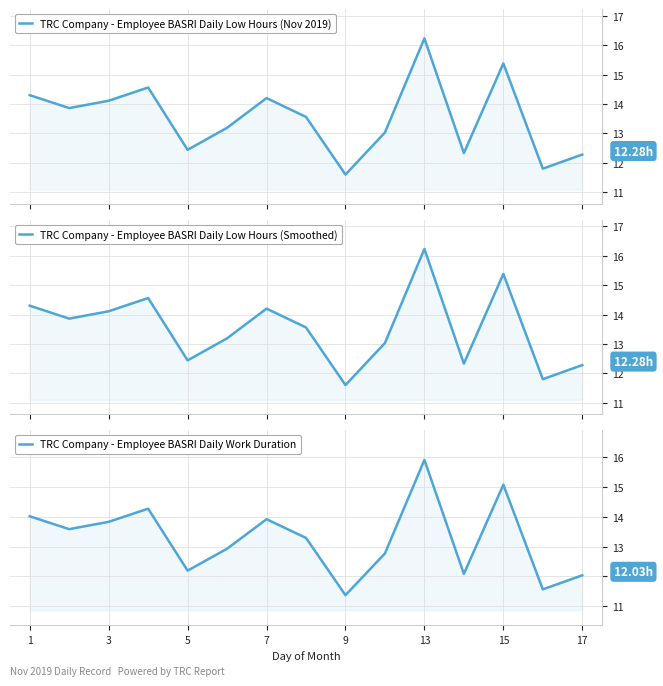

List the series in order of their peak value, lowest first.

TRC Company - Employee BASRI Daily Work Duration, TRC Company - Employee BASRI Daily Low Hours (Nov 2019), TRC Company - Employee BASRI Daily Low Hours (Smoothed)